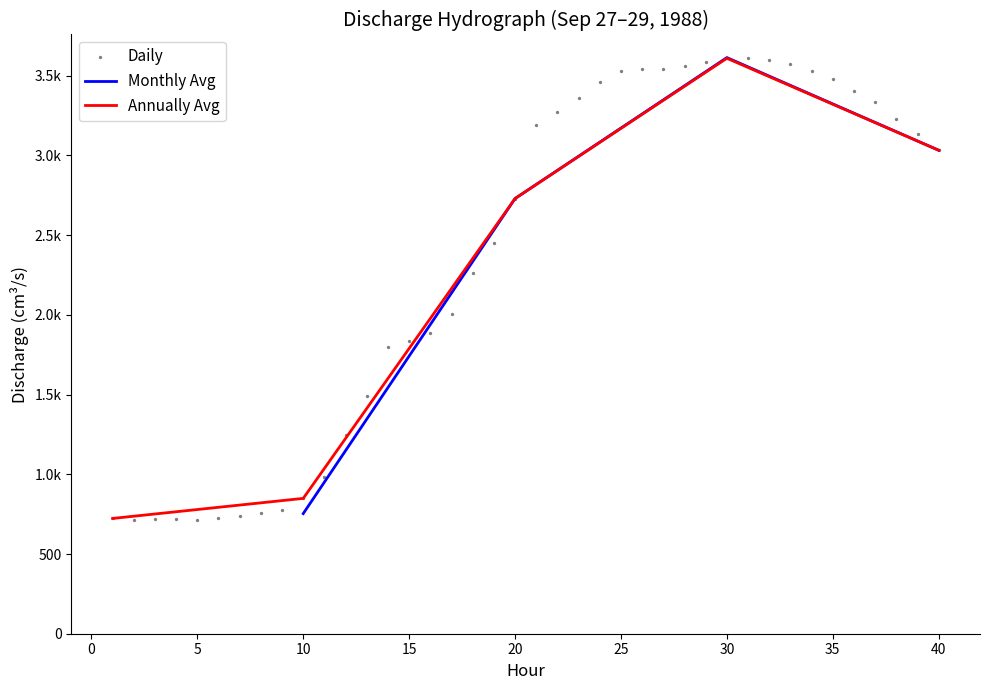

What is the ratio of the value at 35 to the value at 29?

0.9